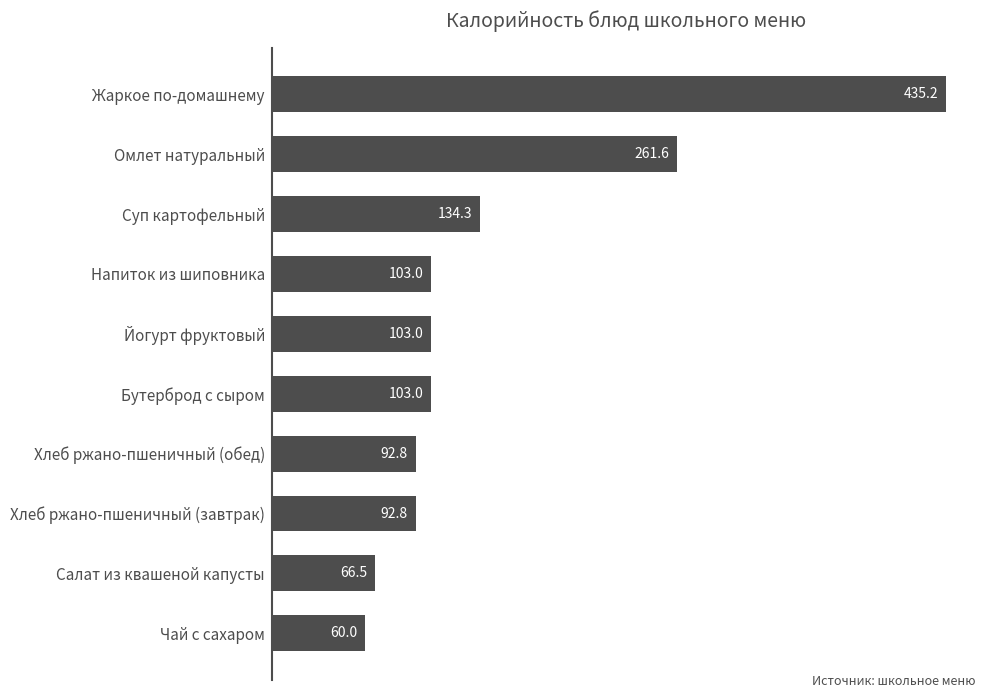

What is the difference between the second highest and minimum values?

201.6